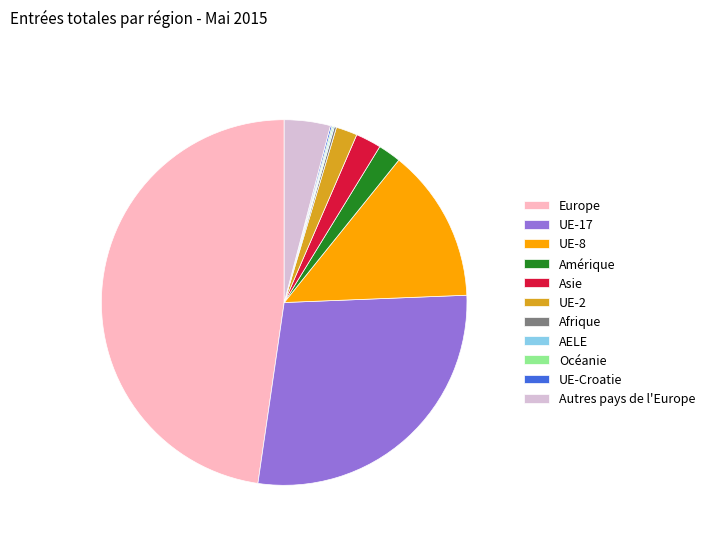

Which slice is the largest?

Europe